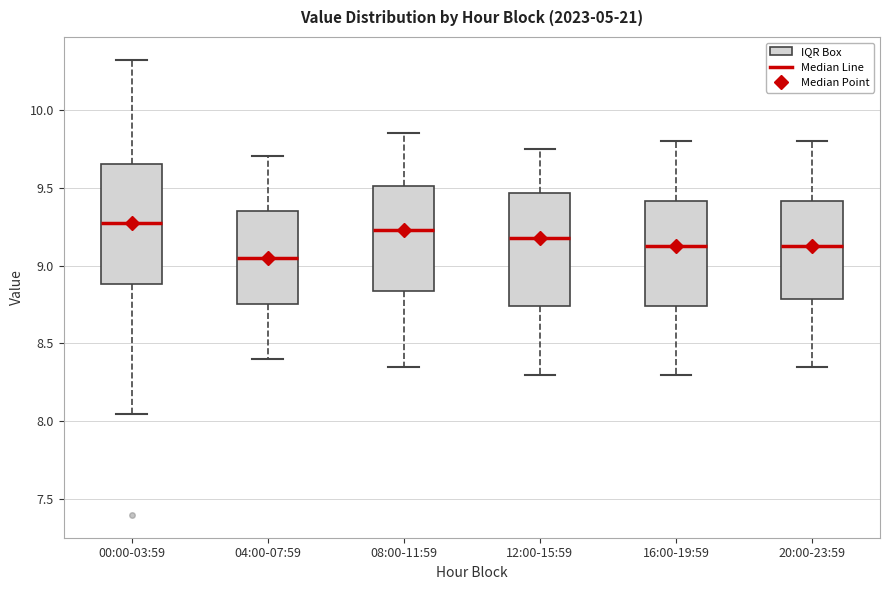

Reading left to right, read every box against the y-axis: the position of its median line, the range the box covers, and the ends of its whiskers. The values are not printed on the chart, so give them approximately, as read against the axis.

00:00-03:59: median 9.30, box 8.90 to 9.65, whiskers 8.05 to 10.30
04:00-07:59: median 9.05, box 8.75 to 9.35, whiskers 8.40 to 9.70
08:00-11:59: median 9.25, box 8.85 to 9.50, whiskers 8.35 to 9.85
12:00-15:59: median 9.20, box 8.75 to 9.45, whiskers 8.30 to 9.75
16:00-19:59: median 9.15, box 8.75 to 9.40, whiskers 8.30 to 9.80
20:00-23:59: median 9.15, box 8.80 to 9.40, whiskers 8.35 to 9.80